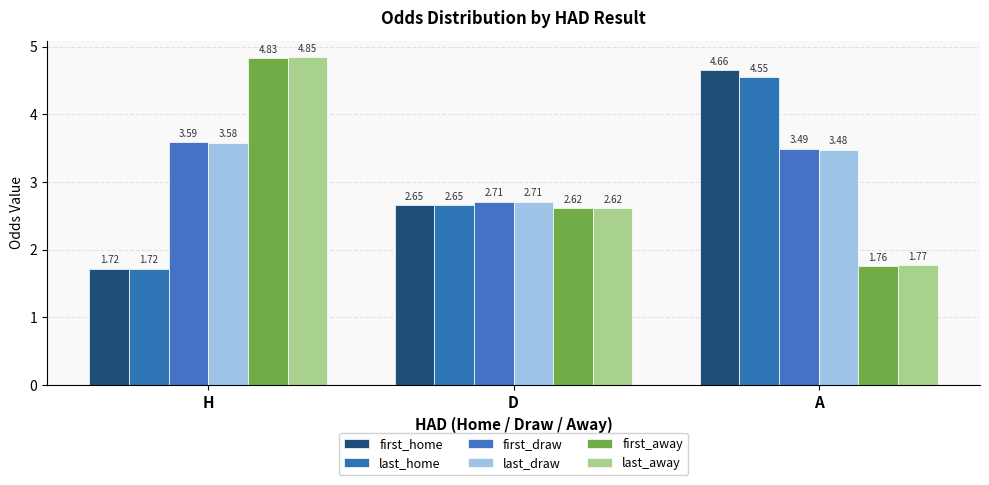

What is the label of the 2nd bar from the right?

D